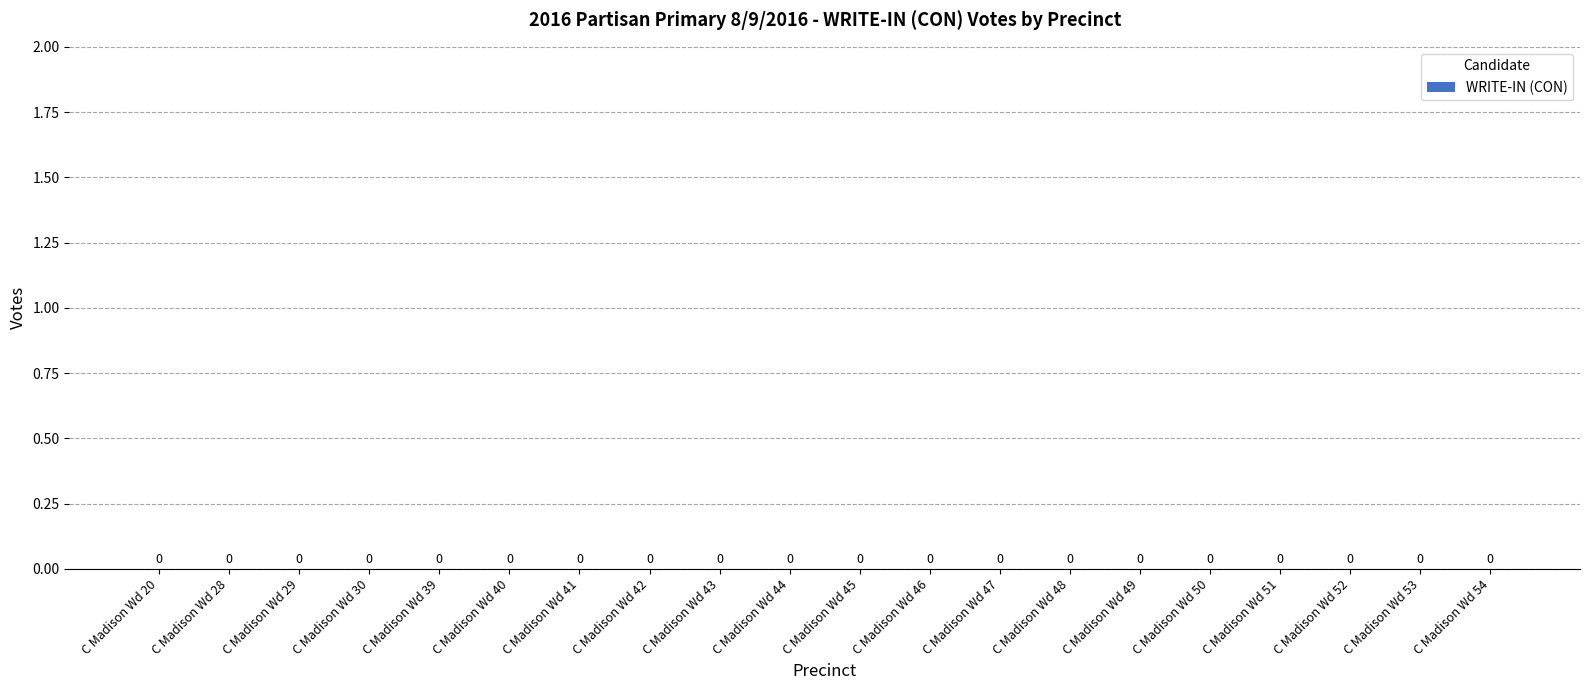

True or false: the data shows 0 at C Madison Wd 44.

True